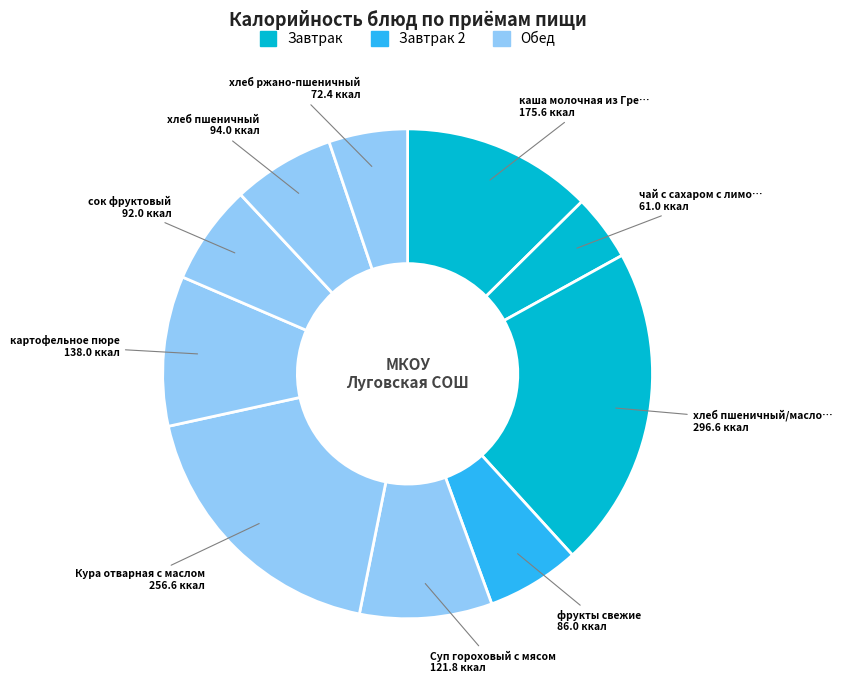

How many segments does this pie chart have?

10